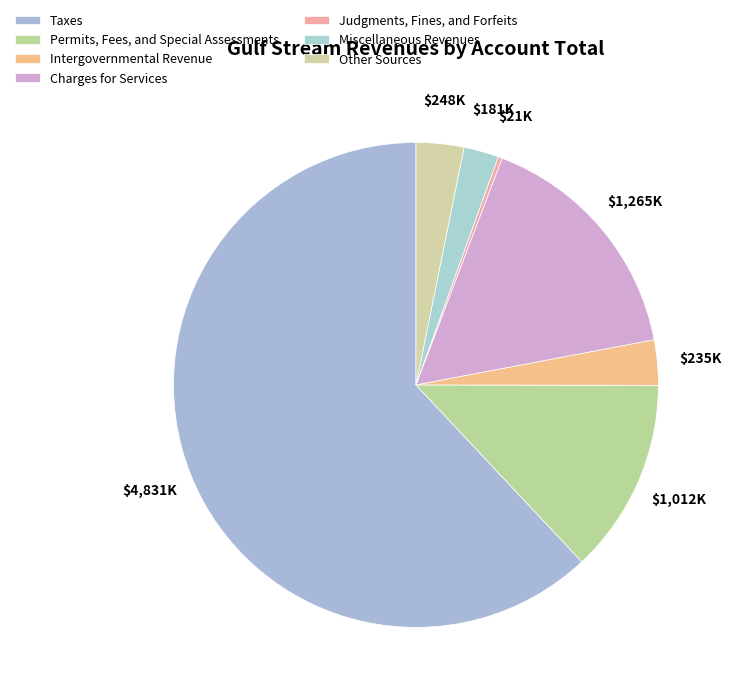

To the nearest percent, what percentage of the pie is Taxes?

62%